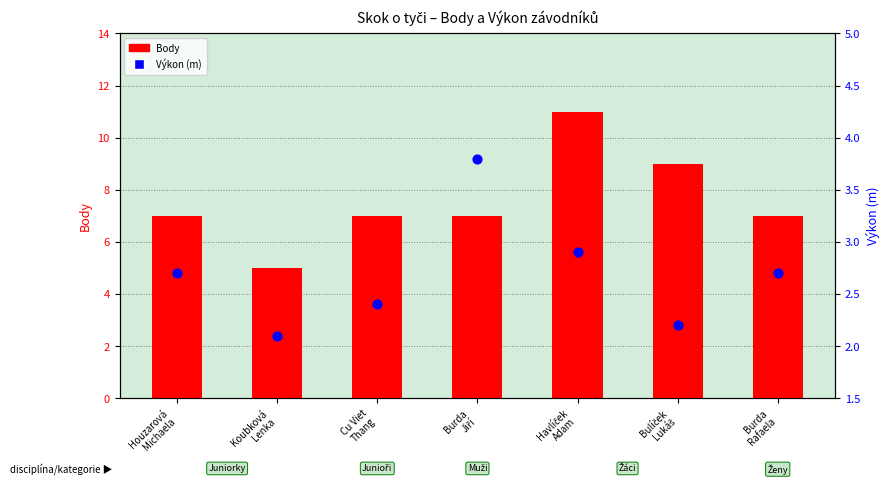

What are all the series names shown in the legend?

Body, Výkon (m)